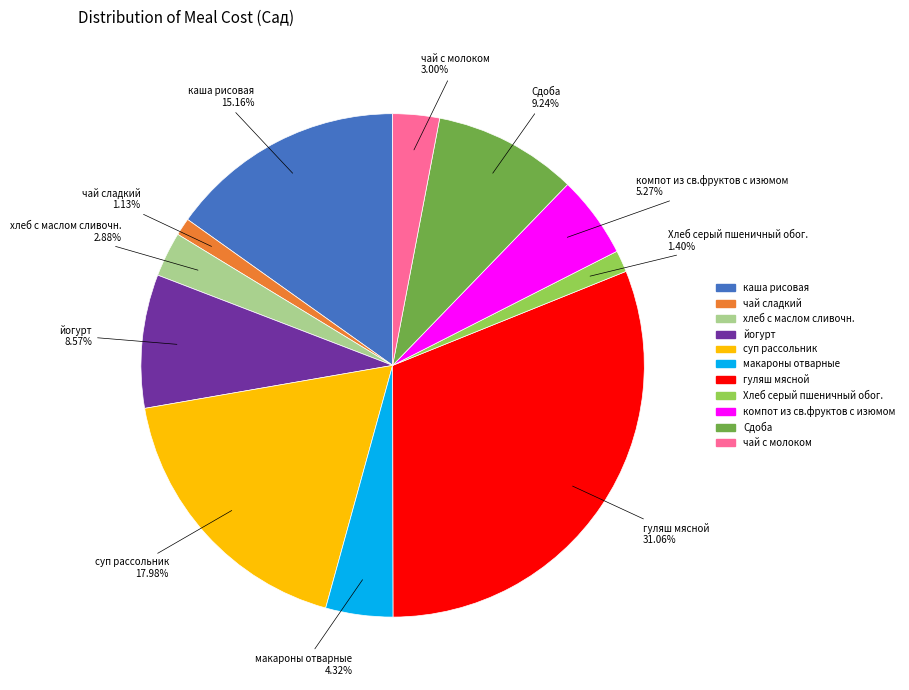

Does Хлеб серый пшеничный обог. account for over 50% of the chart?

No